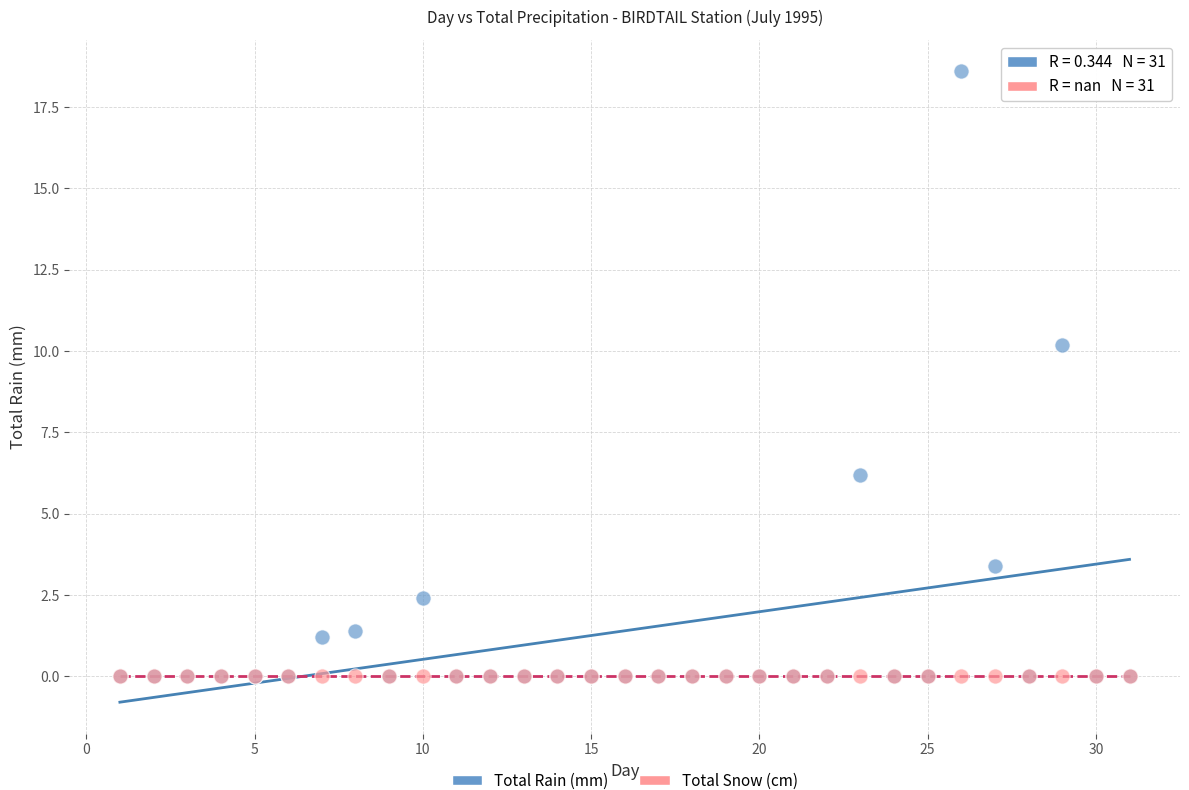

Across all series, what Y value is closest to 9?

10.2